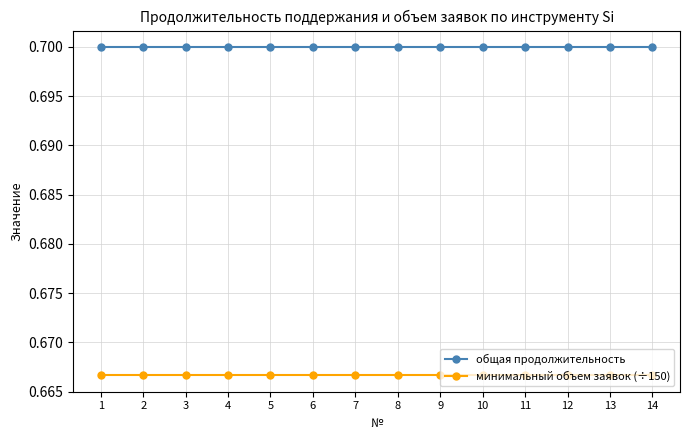

The общая продолжительность series shows 1.0 at 14. True or false?

False